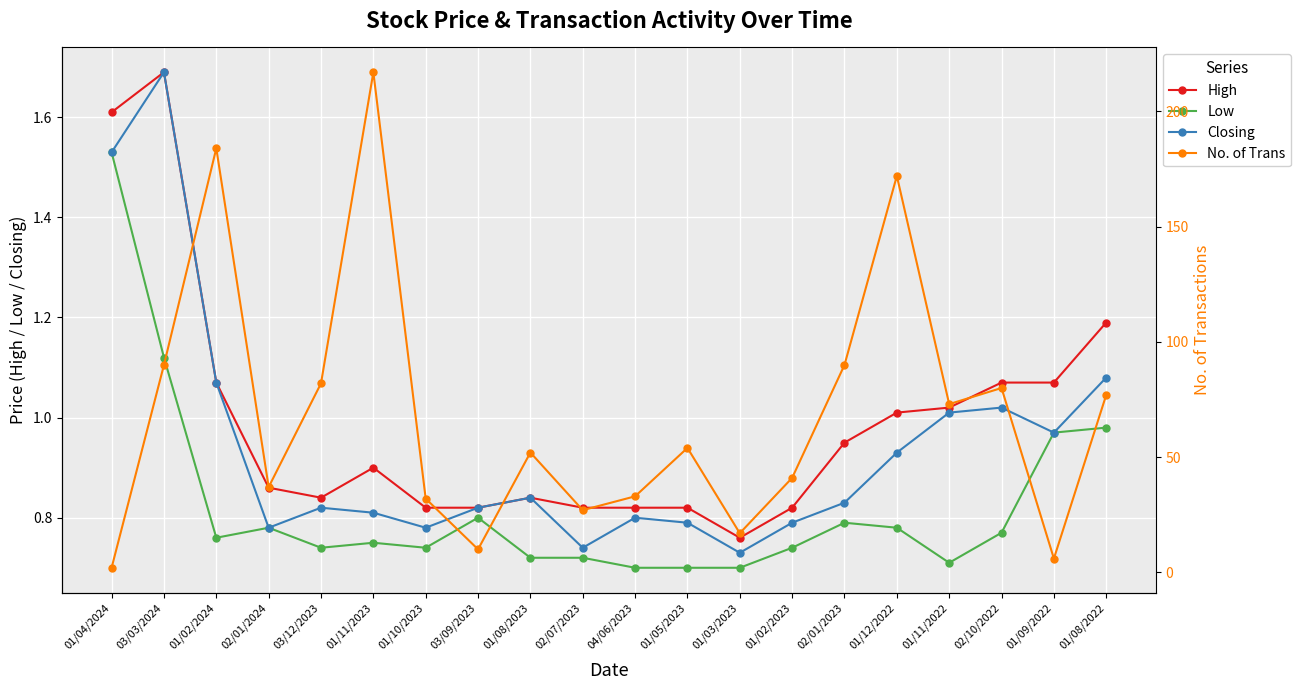

Rank the series at 04/06/2023 from lowest to highest value.

Low, Closing, High, No. of Trans